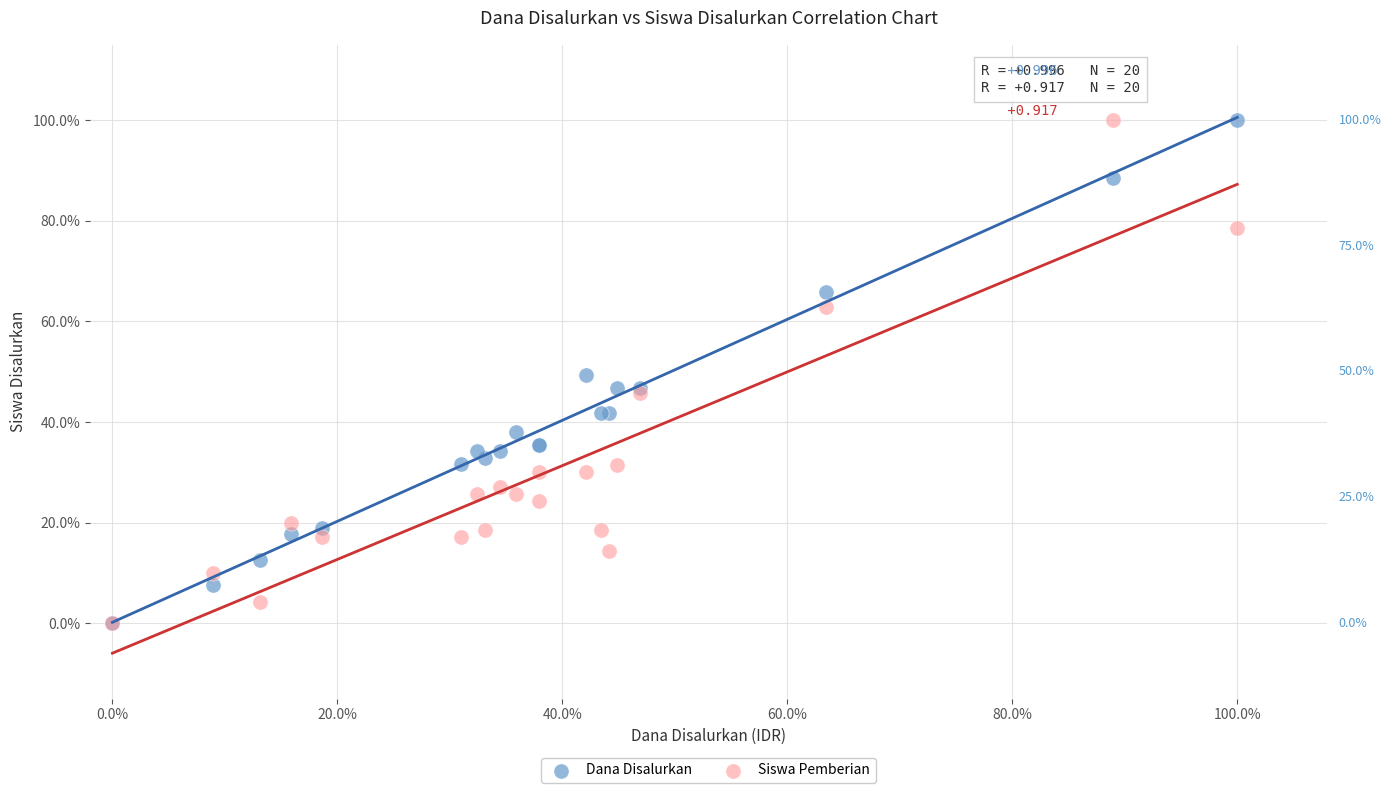

What are all the series names shown in the legend?

Dana Disalurkan, Siswa Pemberian